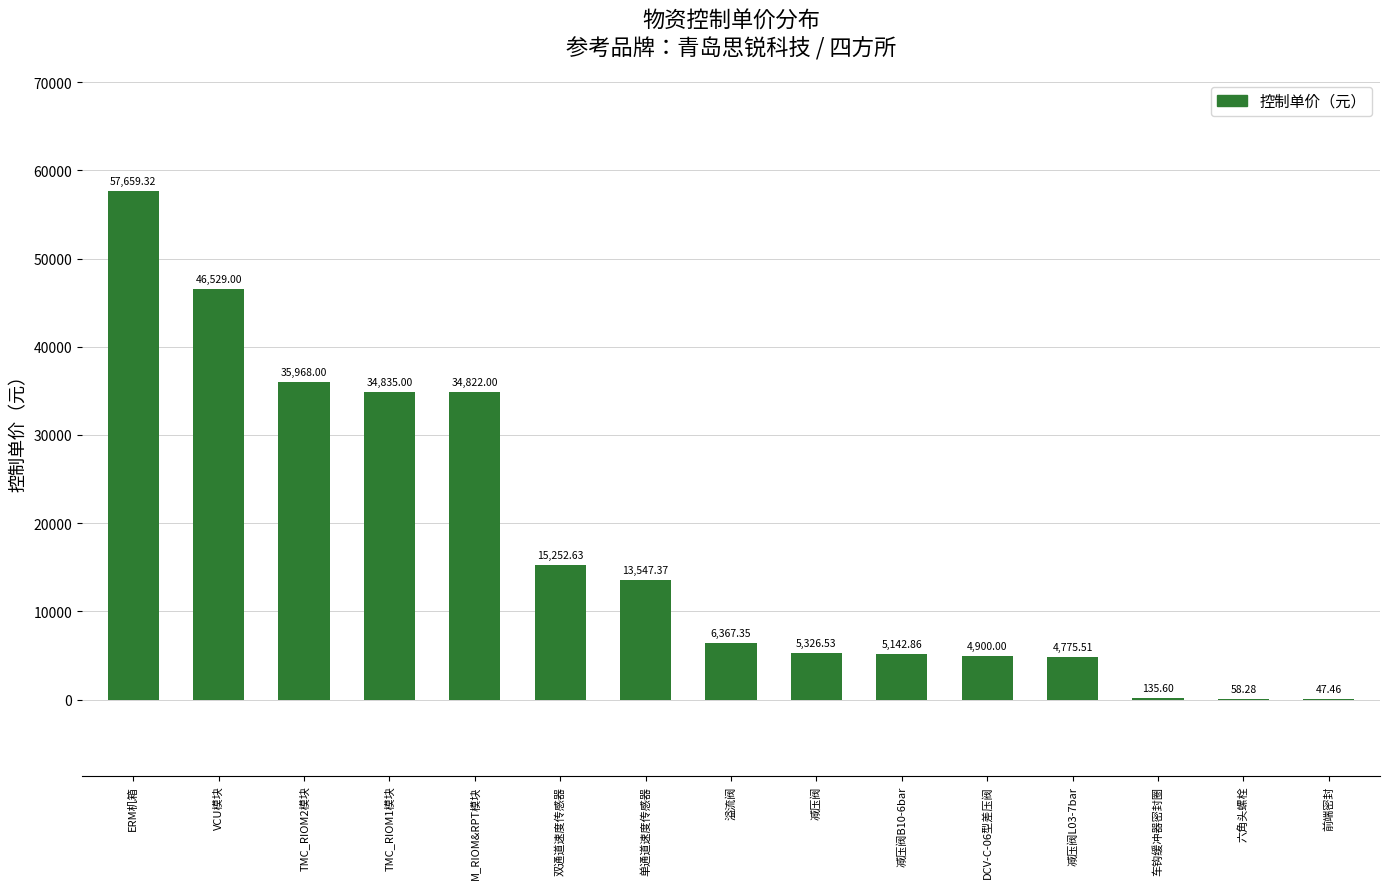

At which category does the chart reach its peak across all series?

ERM机箱